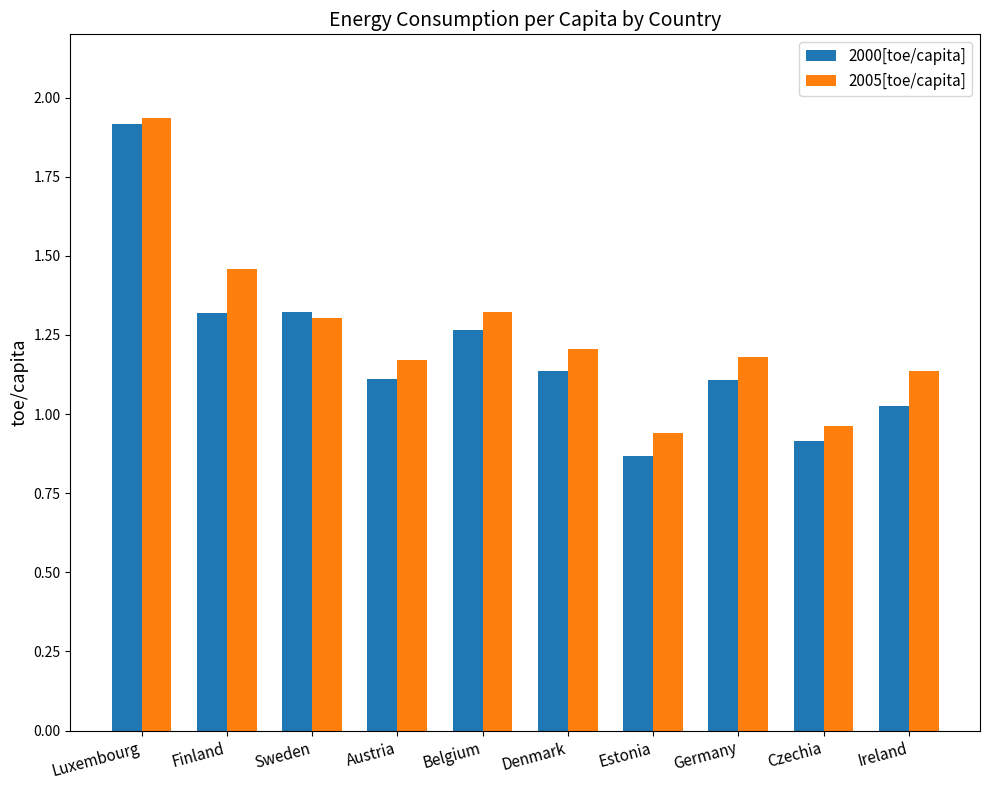

What is the label of the 5th bar from the right?

Denmark